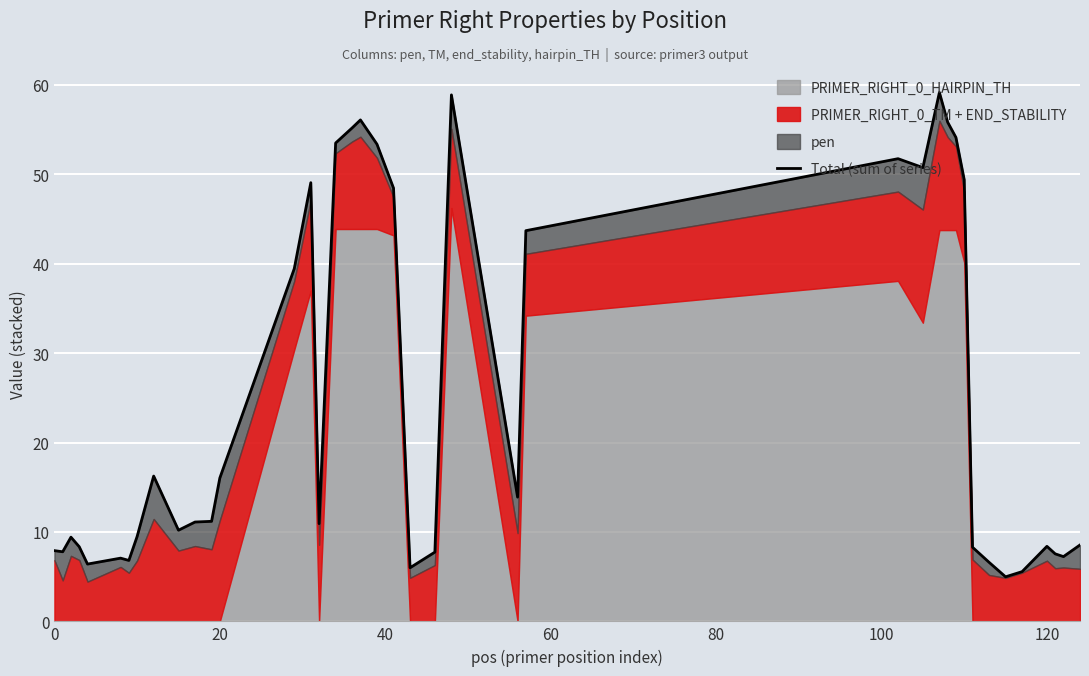

At which category does the data reach its first local valley?

20